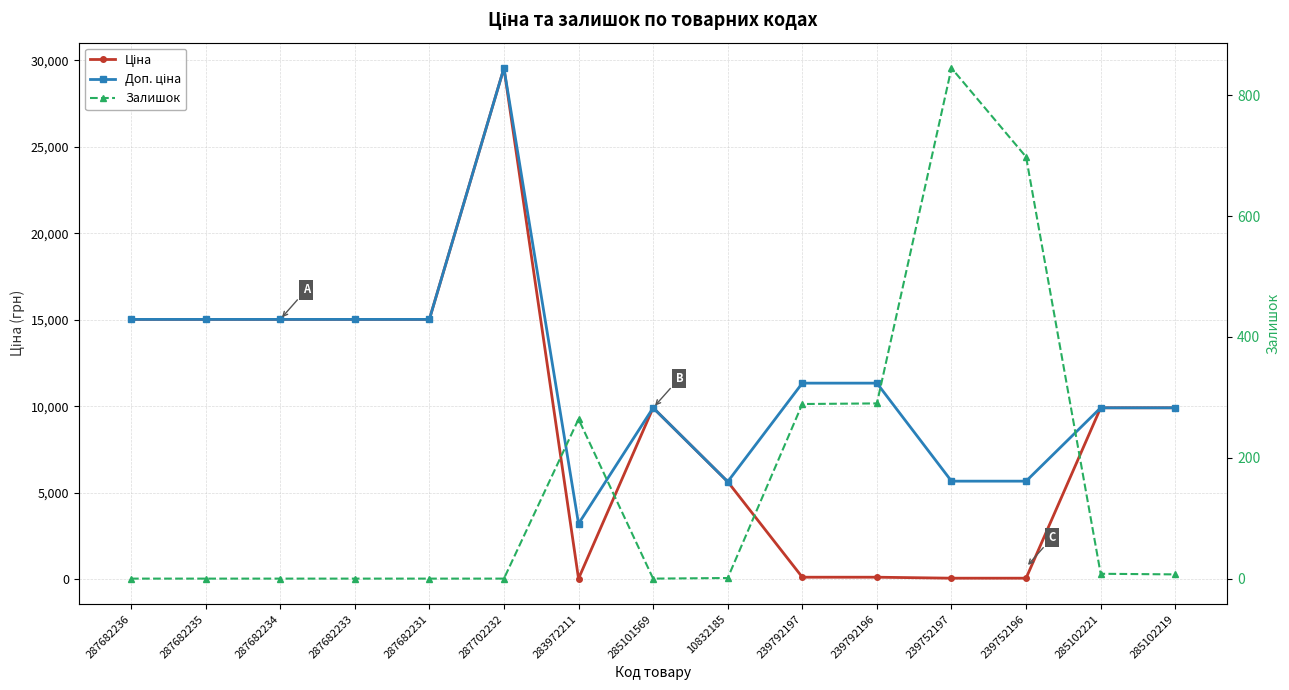

How many interior local peaks does the Доп. ціна series have?

2